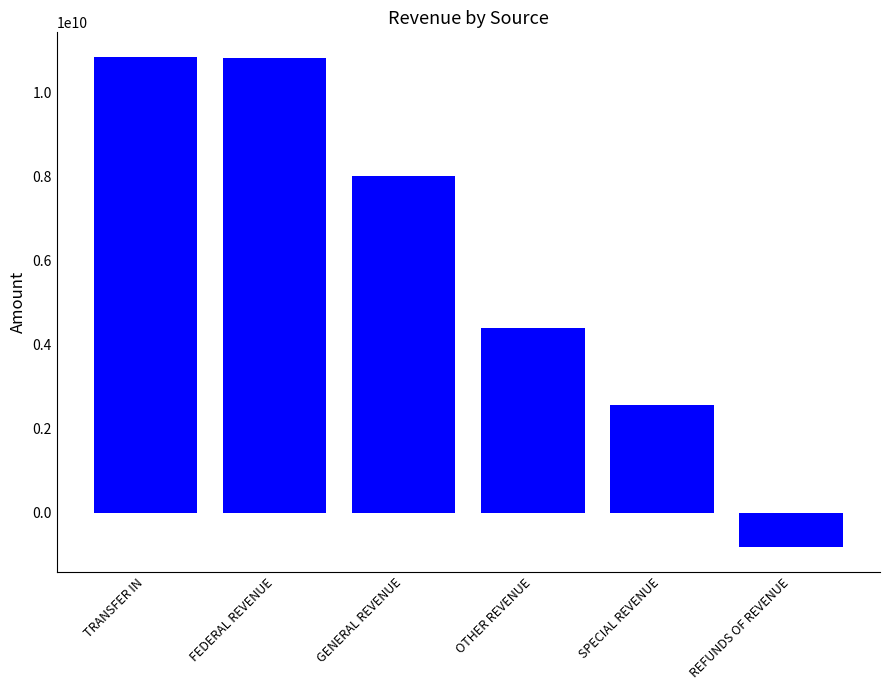

What is the change in value from OTHER REVENUE to SPECIAL REVENUE?

-1823711330.4